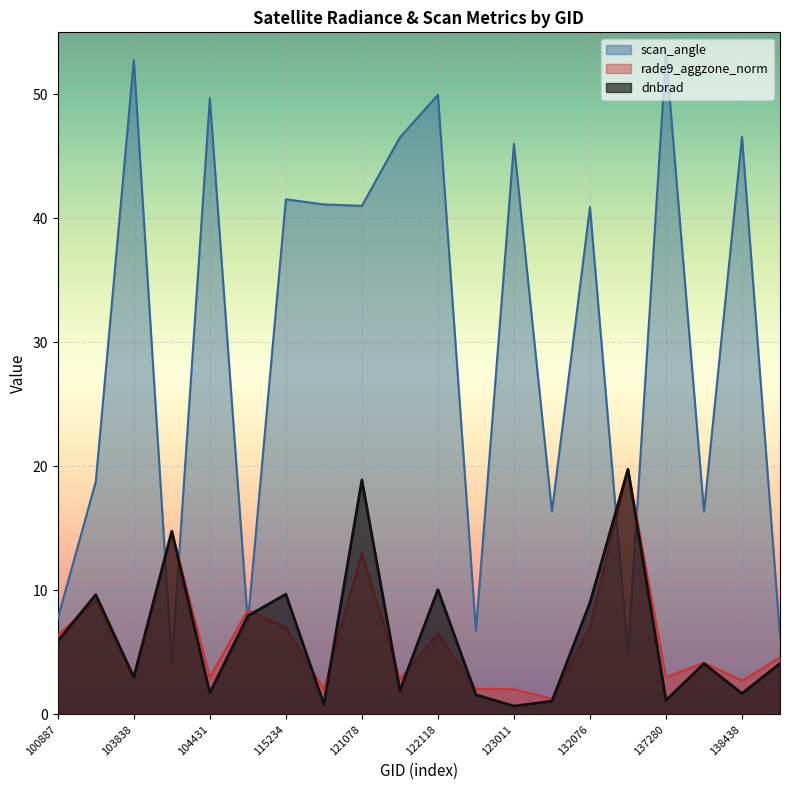

What is the difference between the scan_angle values at 138438 and 122118?

3.4